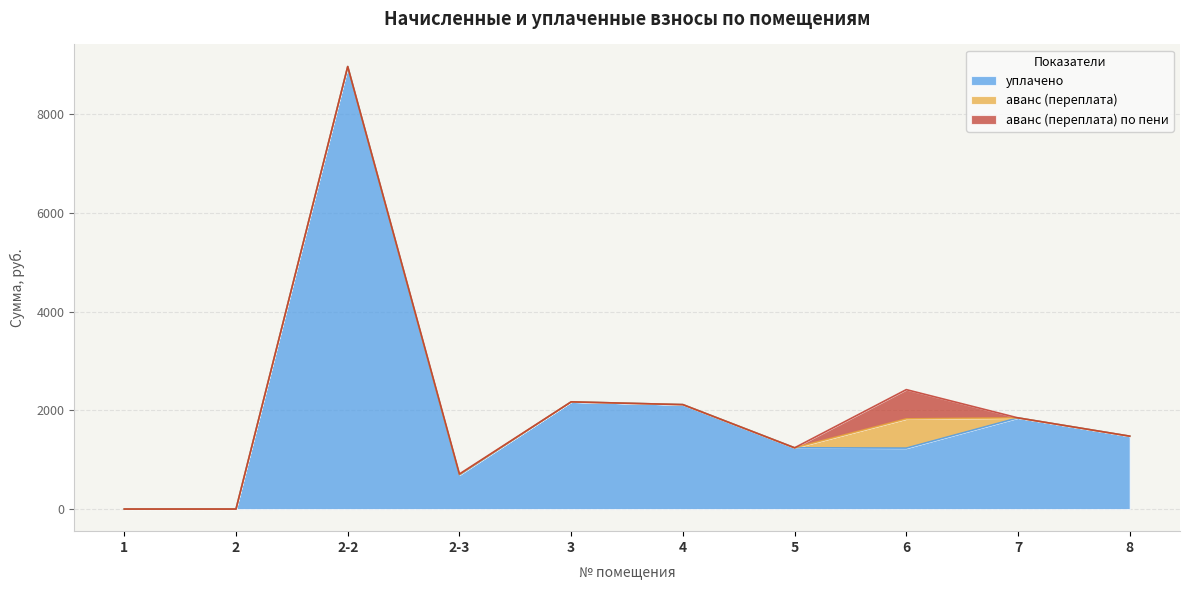

Is it true that уплачено equals 1775.0 at 5?

False